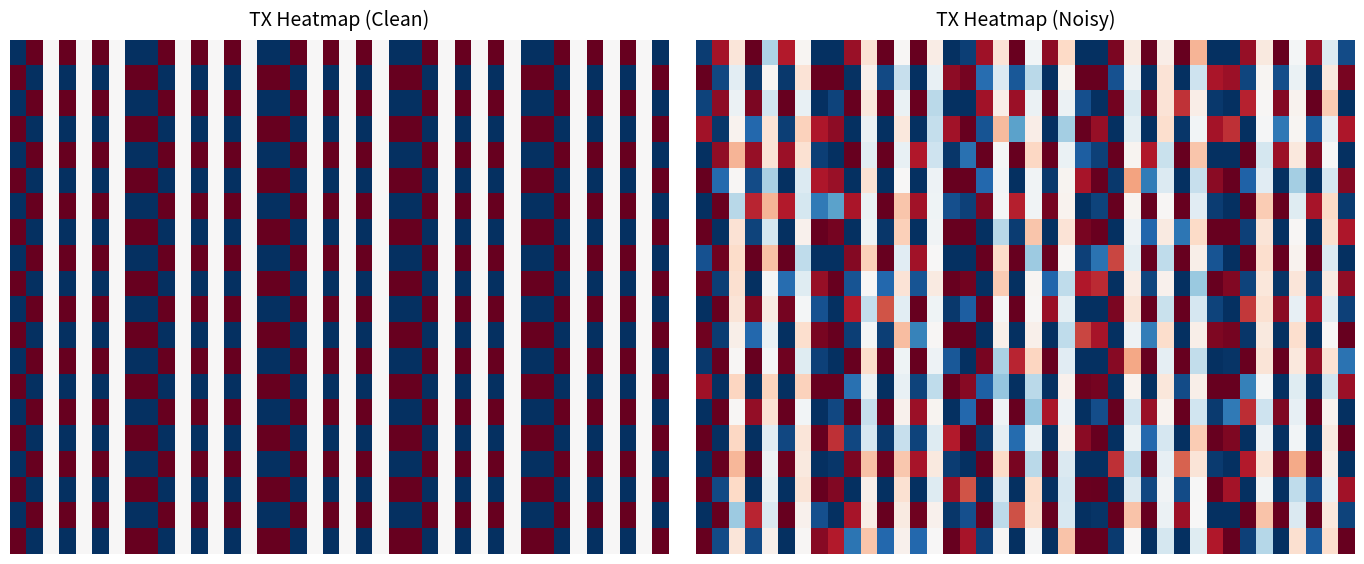

Count the number of data series in this chart.

20